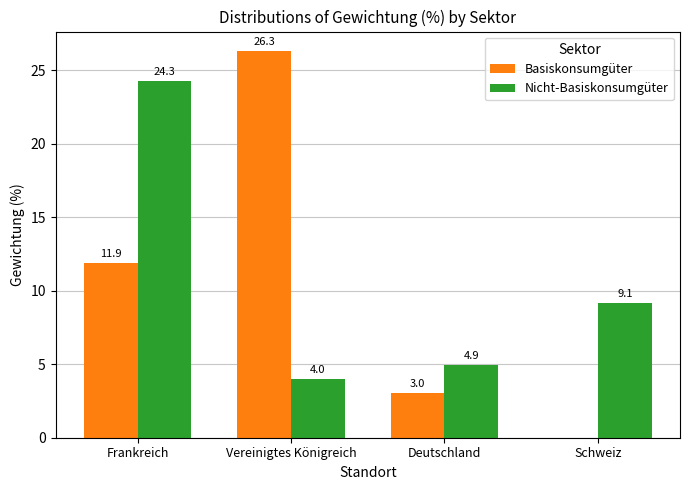

At which label does Nicht-Basiskonsumgüter first exceed 9?

Frankreich